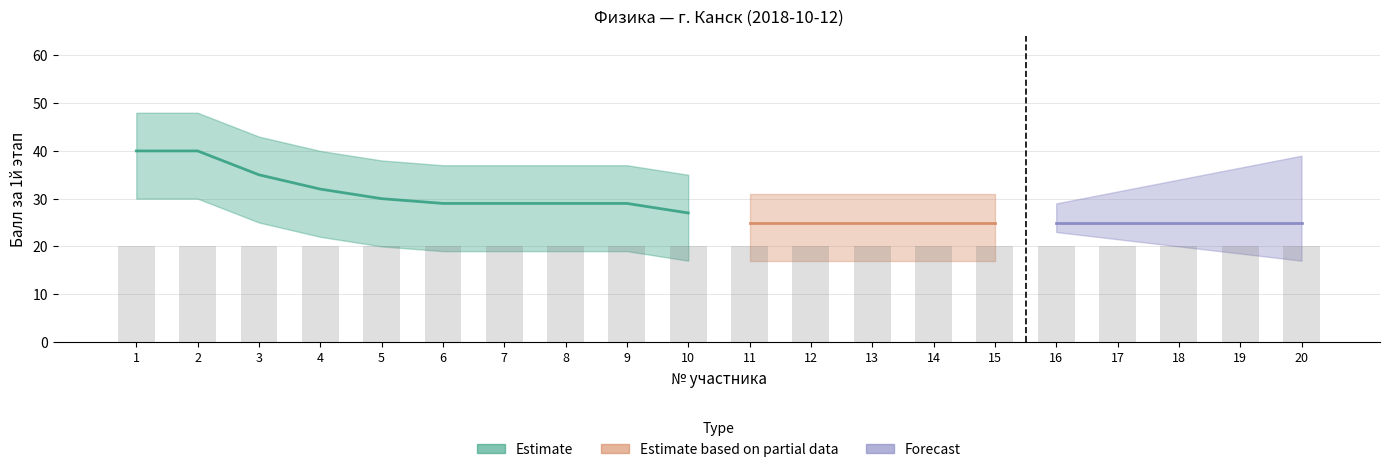

What is the minimum value for Балл за 1й этап?

25